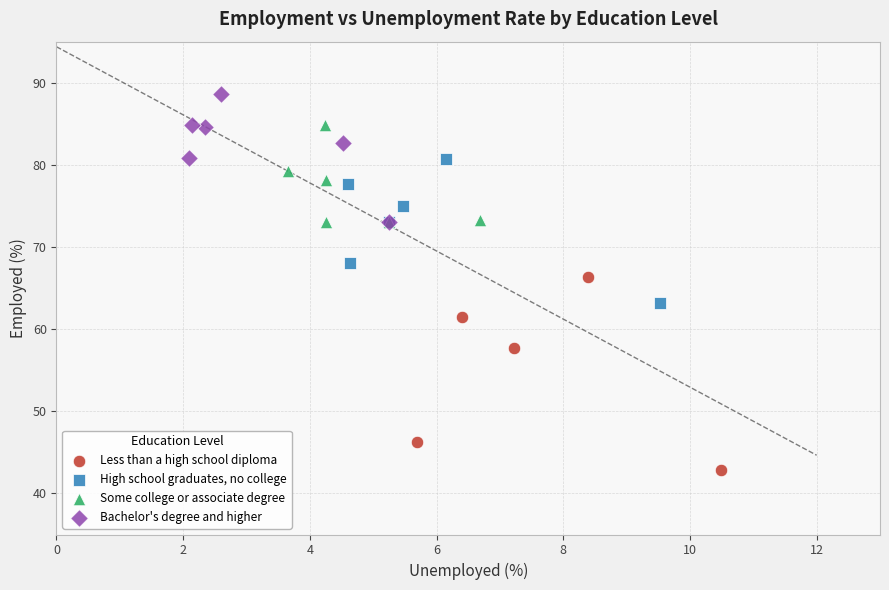

Which series contains the lowest Y value?

Less than a high school diploma